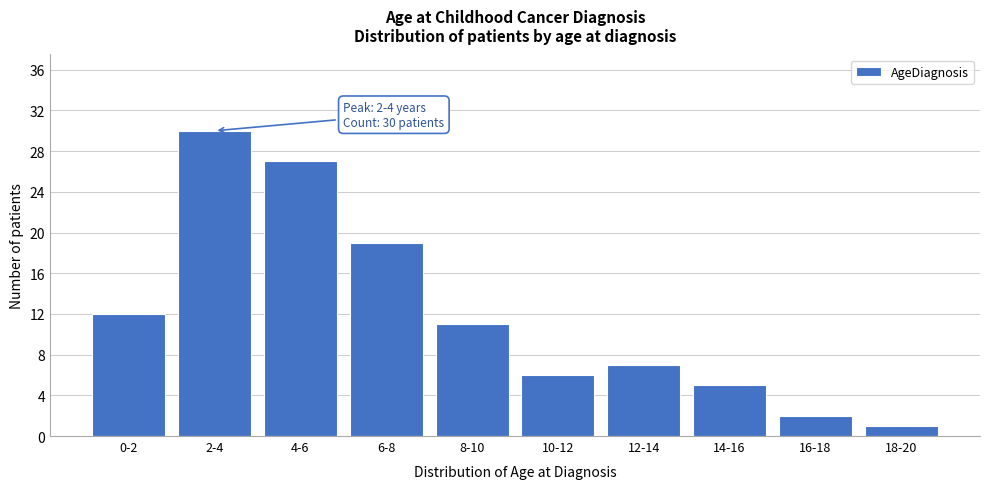

Reading left to right, list all the values displayed in this chart.

0-2=12	2-4=30	4-6=27	6-8=19	8-10=11	10-12=6	12-14=7	14-16=5	16-18=2	18-20=1